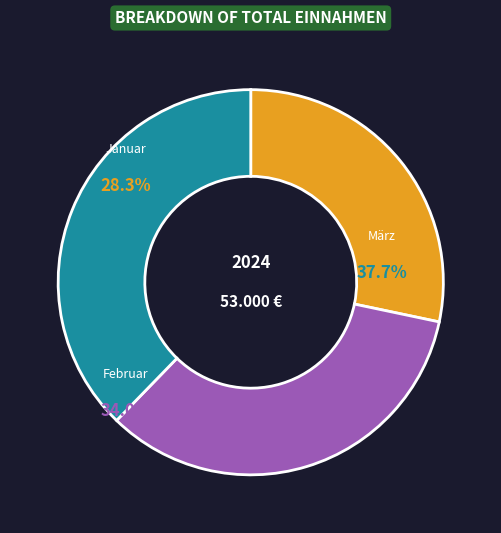

Is it true that Januar is 28% of the pie?

True